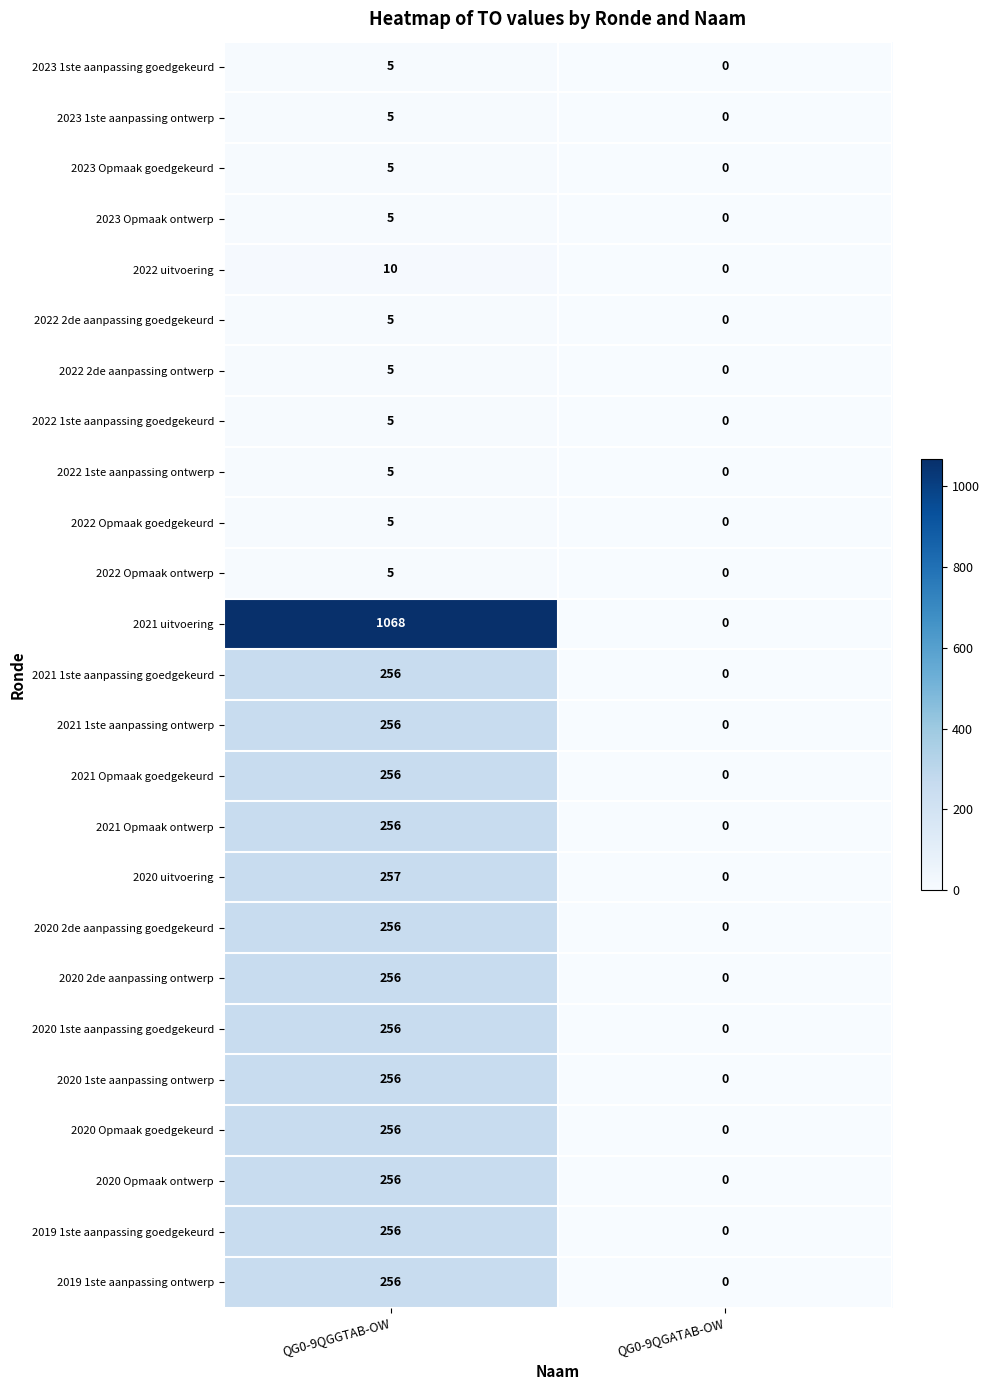

What is the sum of the 2020 Opmaak ontwerp values at QG0-9QGGTAB-OW and QG0-9QGATAB-OW?

256